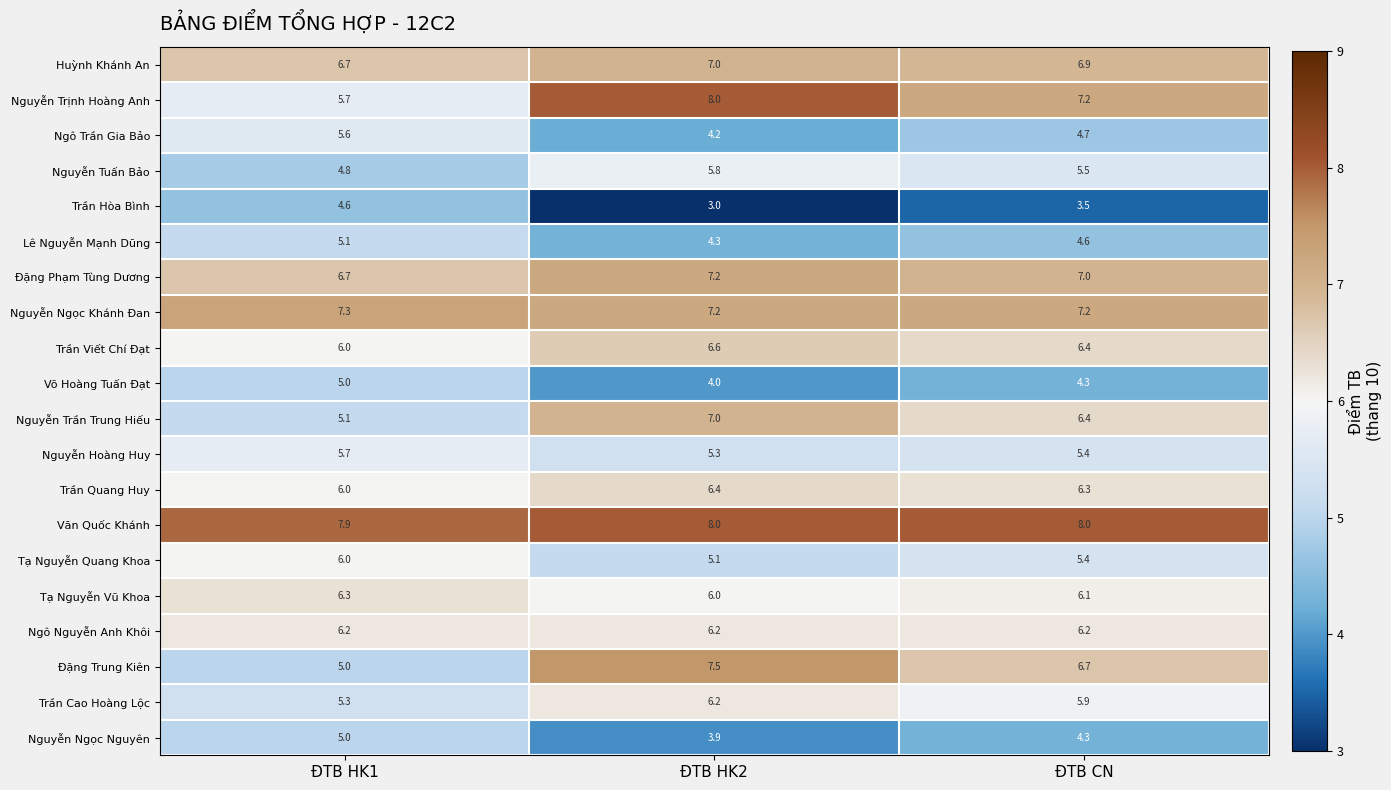

What is the maximum value shown in the chart?

8.0